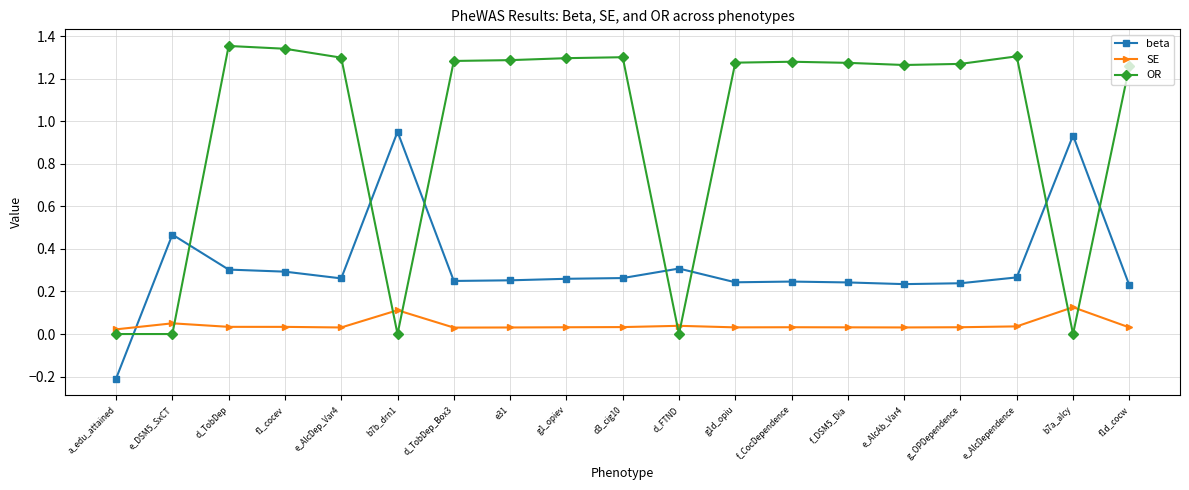

At which label does beta first exceed 0?

e_DSM5_SxCT